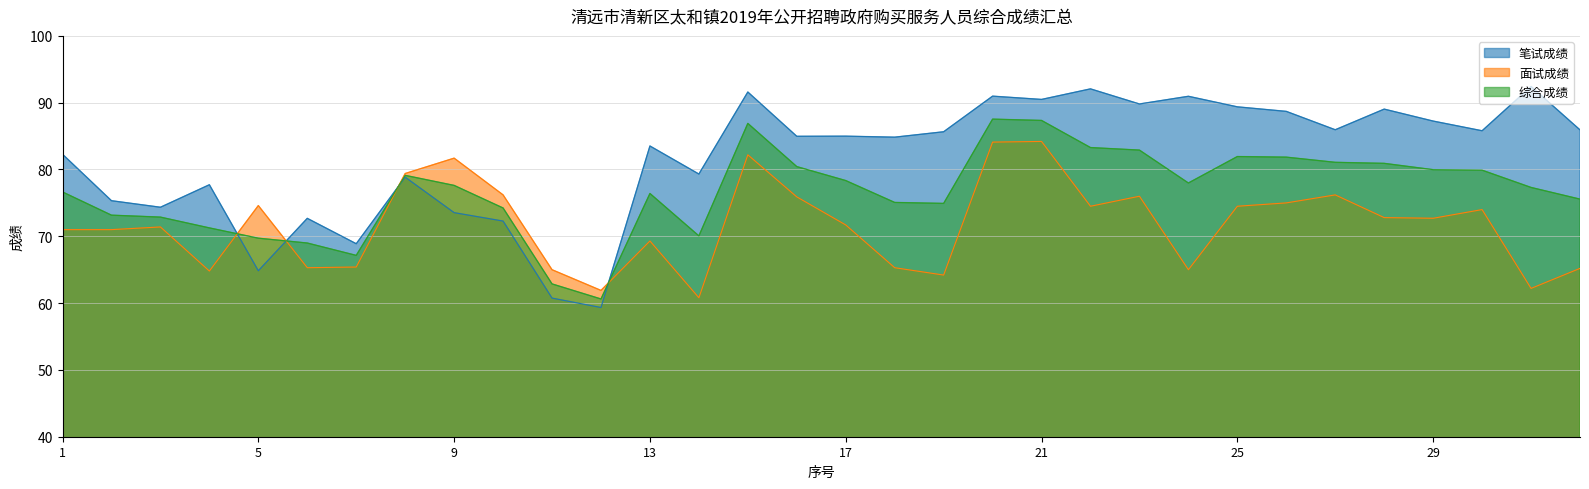

What is the value of the 面试成绩 point at the 18th from the left?

65.3